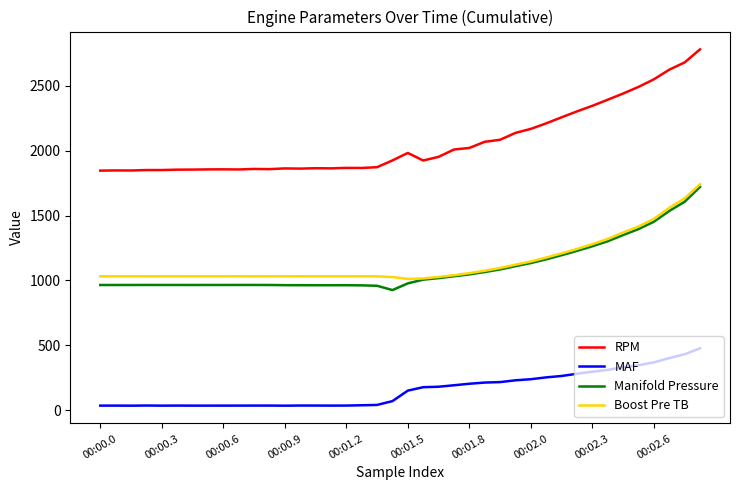

Which series has the largest total across all categories?

RPM